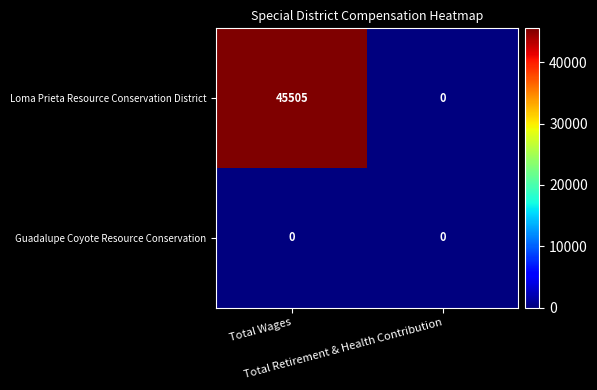

List the series in order of their overall mean, lowest first.

Guadalupe Coyote Resource Conservation, Loma Prieta Resource Conservation District